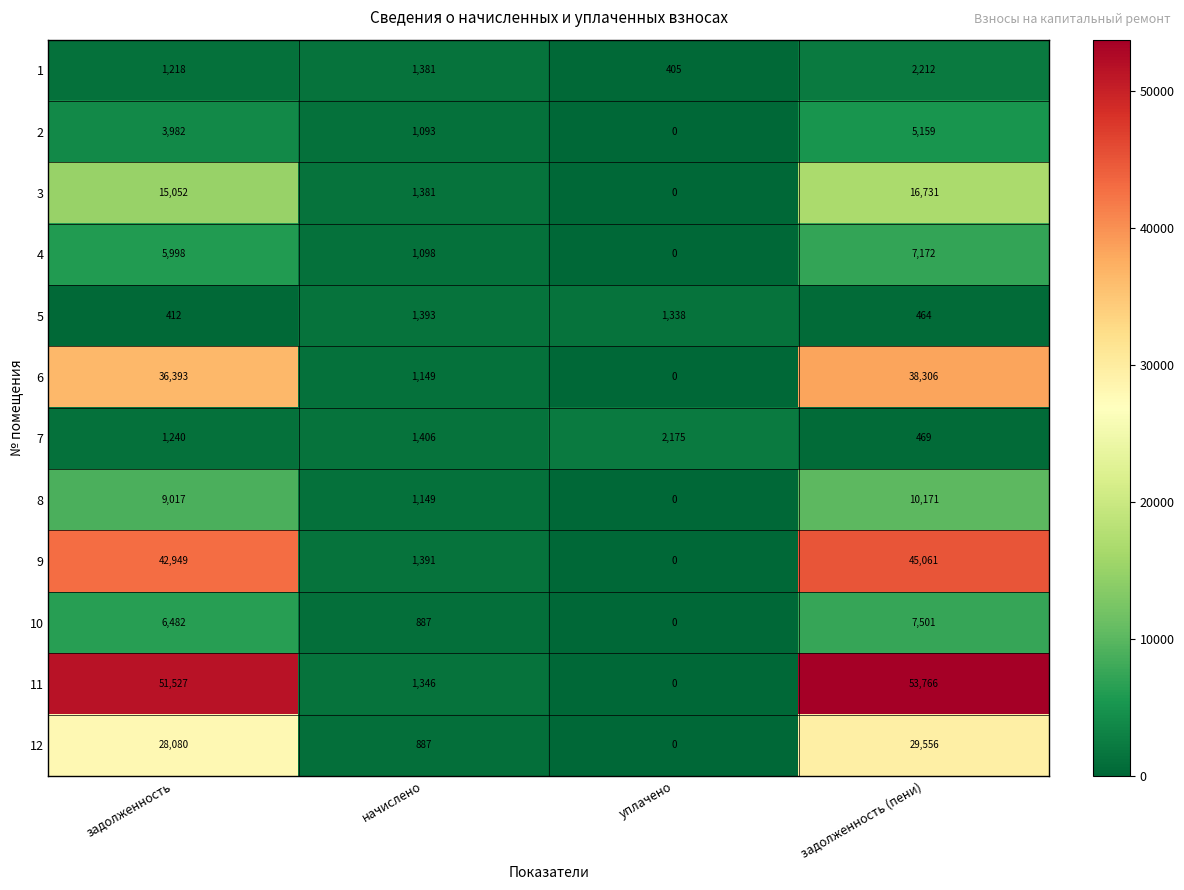

What is the difference between the highest and lowest values at уплачено?

2175